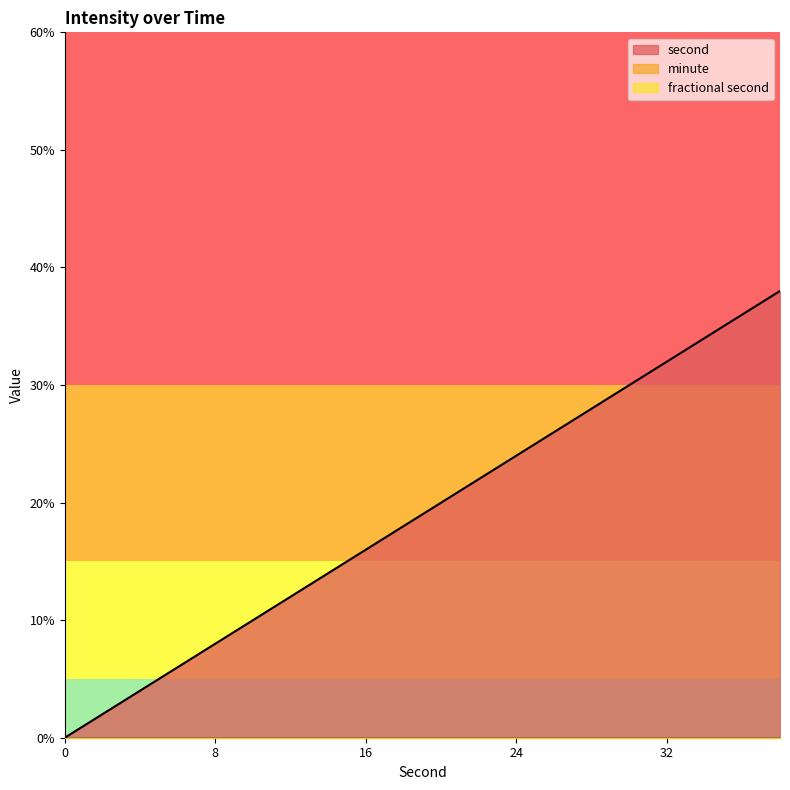

What is the value of the second point at the 17th from the left?

32